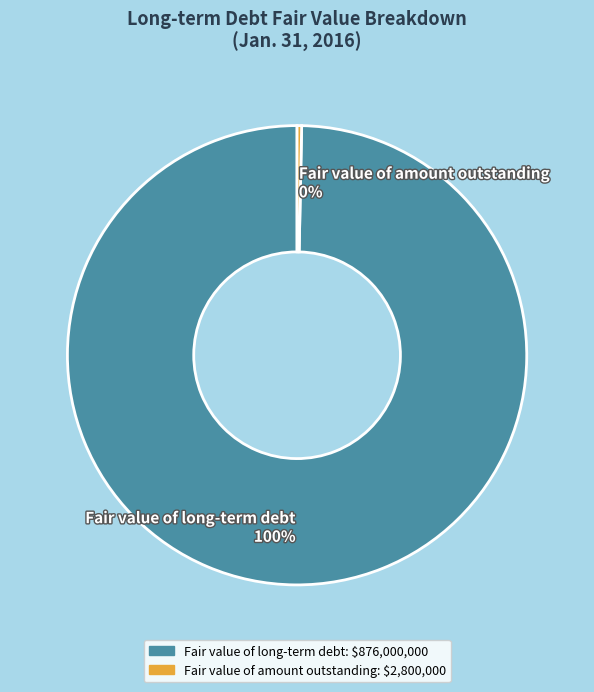

Rank the categories by value from highest to lowest.

Fair value of long-term debt, Fair value of amount outstanding